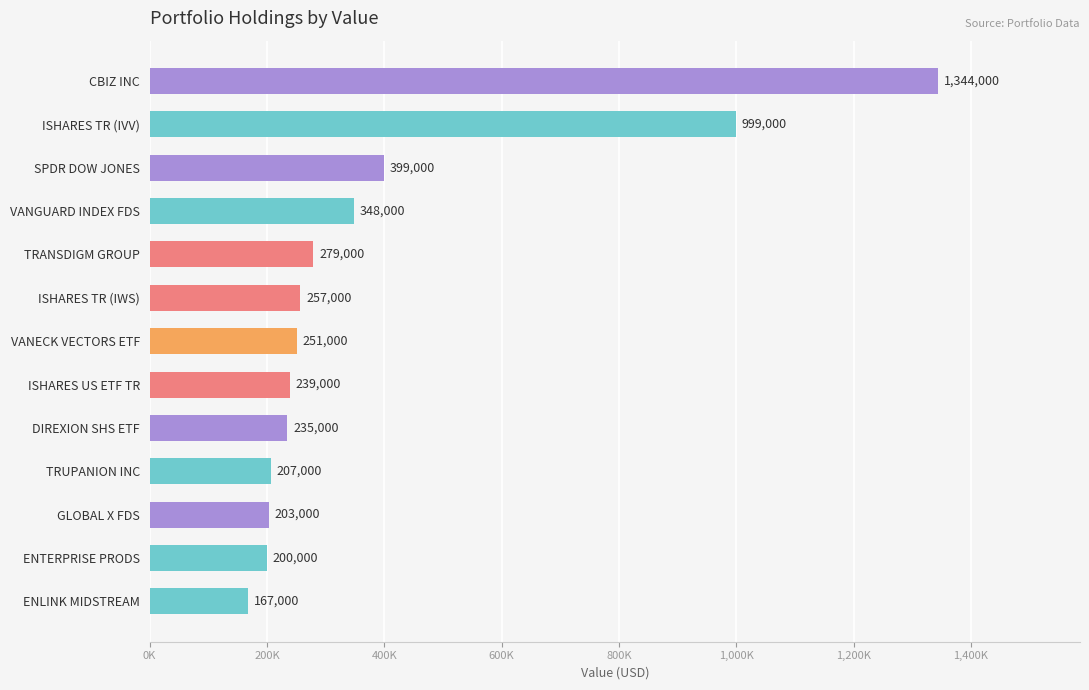

Where is the data nearest to the value 755500?

ISHARES TR (IVV)